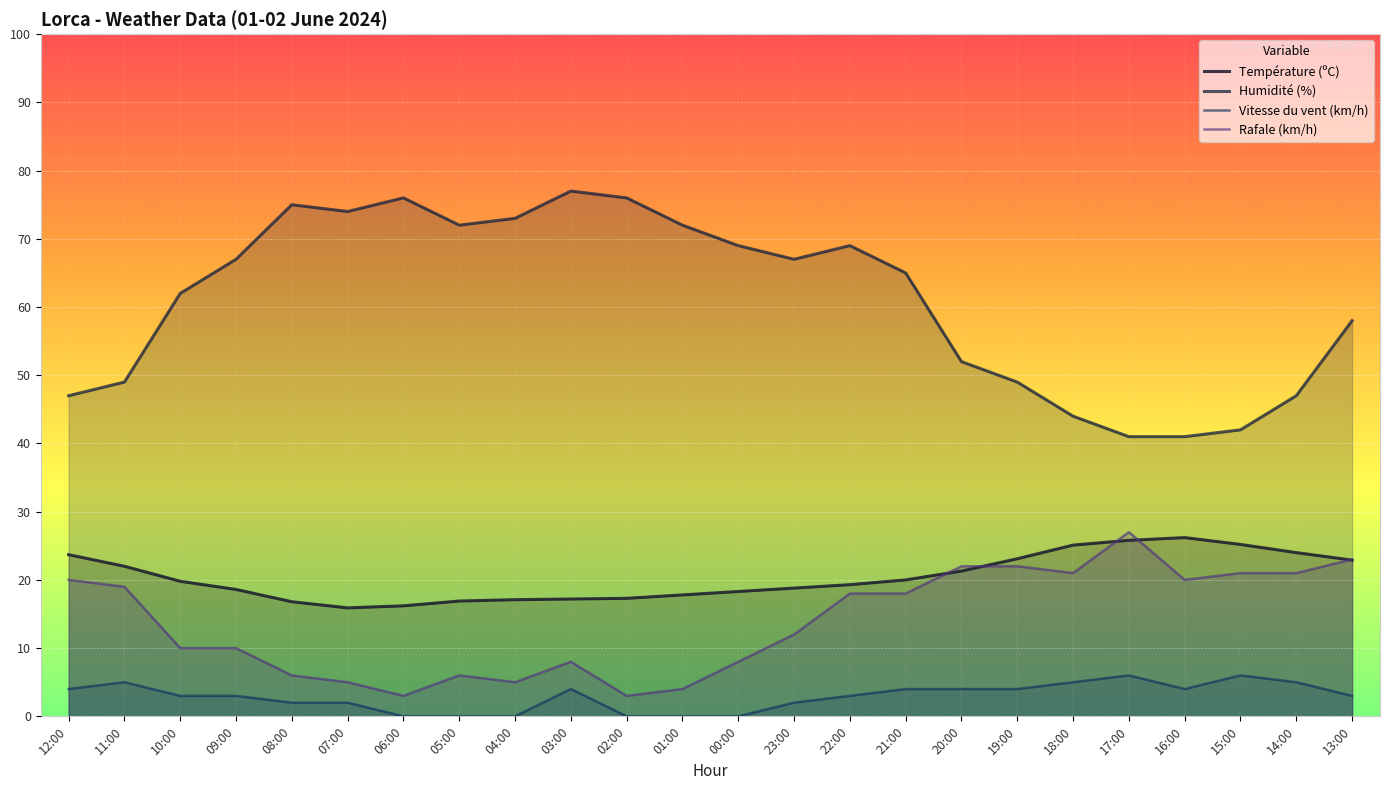

Reading left to right, extract all data points from this chart.

Température (ºC): 12:00=23.7	11:00=22.0	10:00=19.8	09:00=18.6	08:00=16.8	07:00=15.9	06:00=16.2	05:00=16.9	04:00=17.1	03:00=17.2	02:00=17.3	01:00=17.8	00:00=18.3	23:00=18.8	22:00=19.3	21:00=20.0	20:00=21.3	19:00=23.1	18:00=25.1	17:00=25.8	16:00=26.2	15:00=25.2	14:00=24.0	13:00=22.9
Humidité (%): 12:00=47.0	11:00=49.0	10:00=62.0	09:00=67.0	08:00=75.0	07:00=74.0	06:00=76.0	05:00=72.0	04:00=73.0	03:00=77.0	02:00=76.0	01:00=72.0	00:00=69.0	23:00=67.0	22:00=69.0	21:00=65.0	20:00=52.0	19:00=49.0	18:00=44.0	17:00=41.0	16:00=41.0	15:00=42.0	14:00=47.0	13:00=58.0
Vitesse du vent (km/h): 12:00=4.0	11:00=5.0	10:00=3.0	09:00=3.0	08:00=2.0	07:00=2.0	06:00=0.0	05:00=0.0	04:00=0.0	03:00=4.0	02:00=0.0	01:00=0.0	00:00=0.0	23:00=2.0	22:00=3.0	21:00=4.0	20:00=4.0	19:00=4.0	18:00=5.0	17:00=6.0	16:00=4.0	15:00=6.0	14:00=5.0	13:00=3.0
Rafale (km/h): 12:00=20.0	11:00=19.0	10:00=10.0	09:00=10.0	08:00=6.0	07:00=5.0	06:00=3.0	05:00=6.0	04:00=5.0	03:00=8.0	02:00=3.0	01:00=4.0	00:00=8.0	23:00=12.0	22:00=18.0	21:00=18.0	20:00=22.0	19:00=22.0	18:00=21.0	17:00=27.0	16:00=20.0	15:00=21.0	14:00=21.0	13:00=23.0